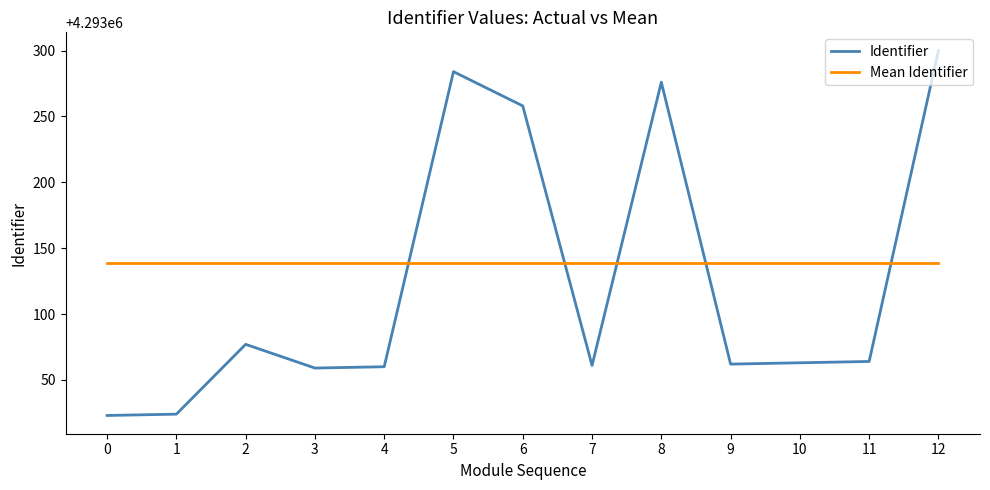

How many intersections are there between Identifier and Mean Identifier?

5